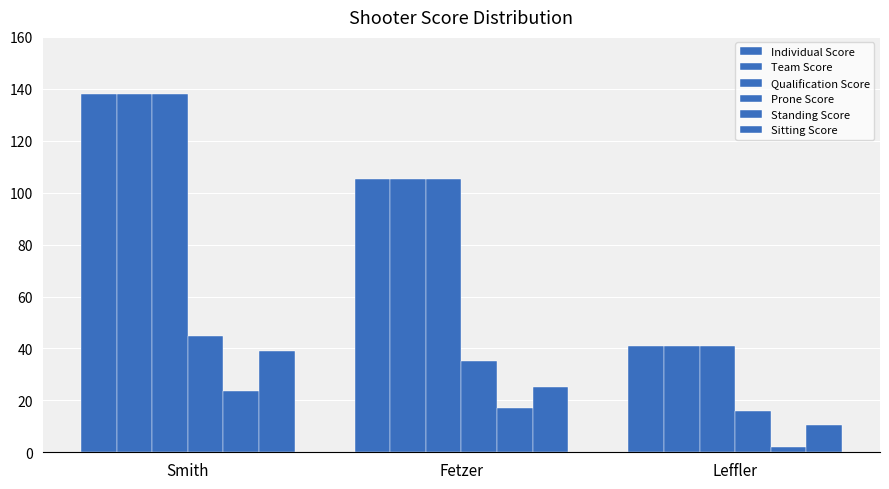

How many values in the Team Score series exceed 105?

2